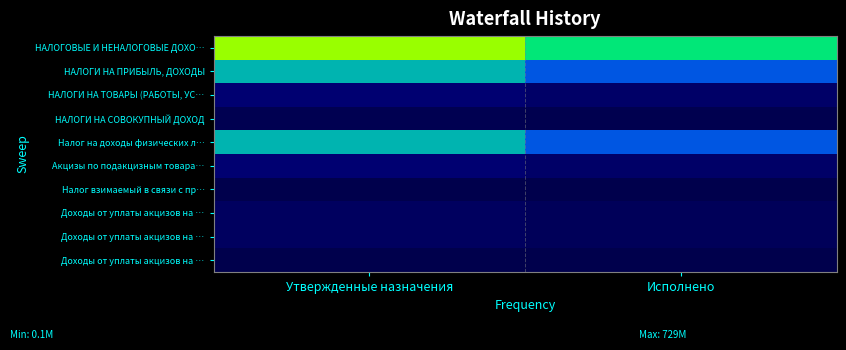

At how many categories does at least one series exceed 258223151?

2